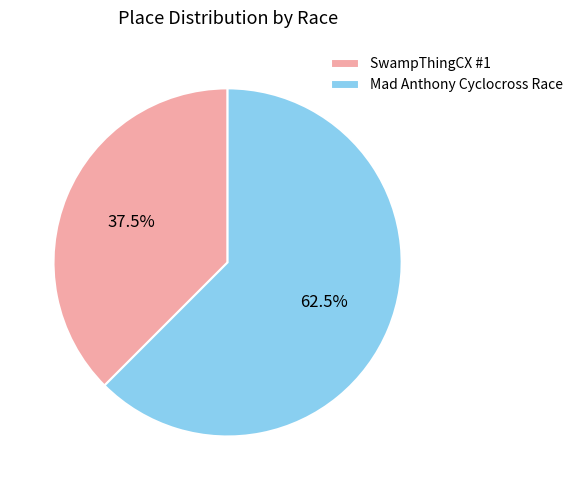

Approximately how many times larger is the value at Mad Anthony Cyclocross Race compared to SwampThingCX #1?

1.7